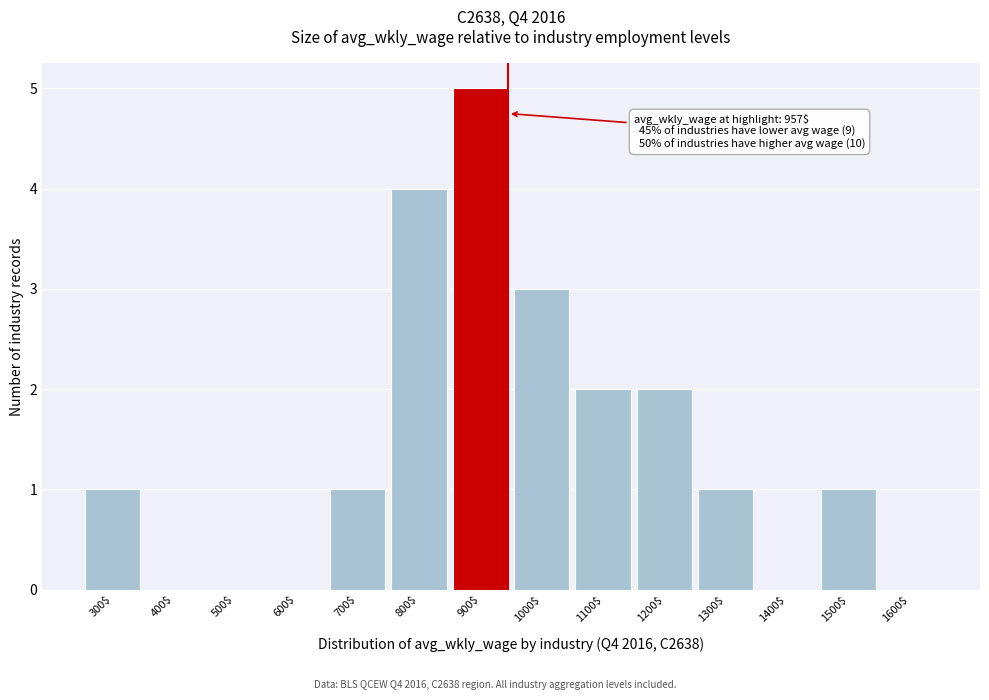

Read the value at 800$.

4